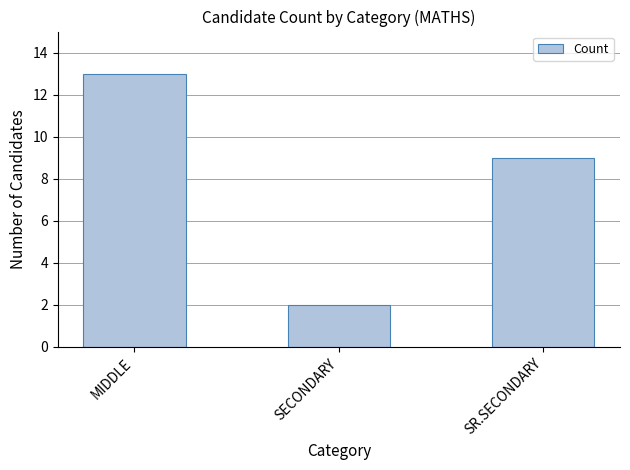

What position from the left is SR.SECONDARY?

3